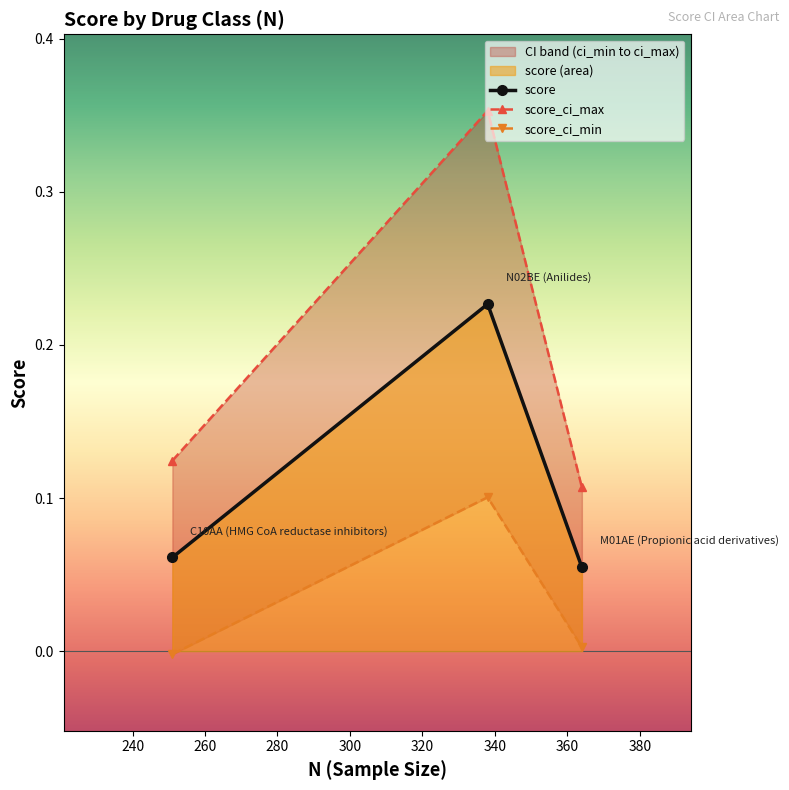

Is the value of score_ci_min at 240 greater than the value of score_ci_max at 220?

No